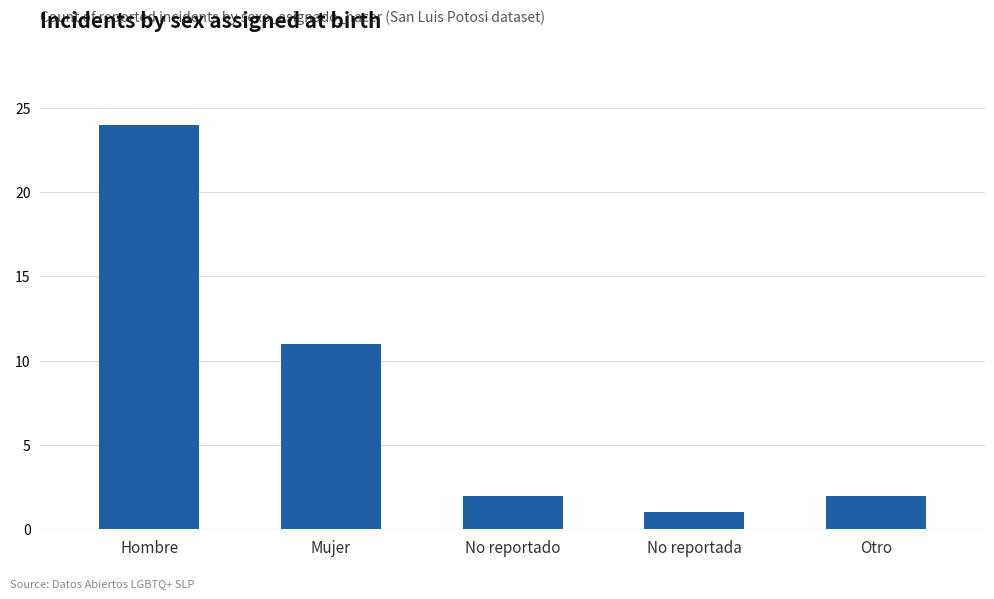

The value at Otro is 3. True or false?

False